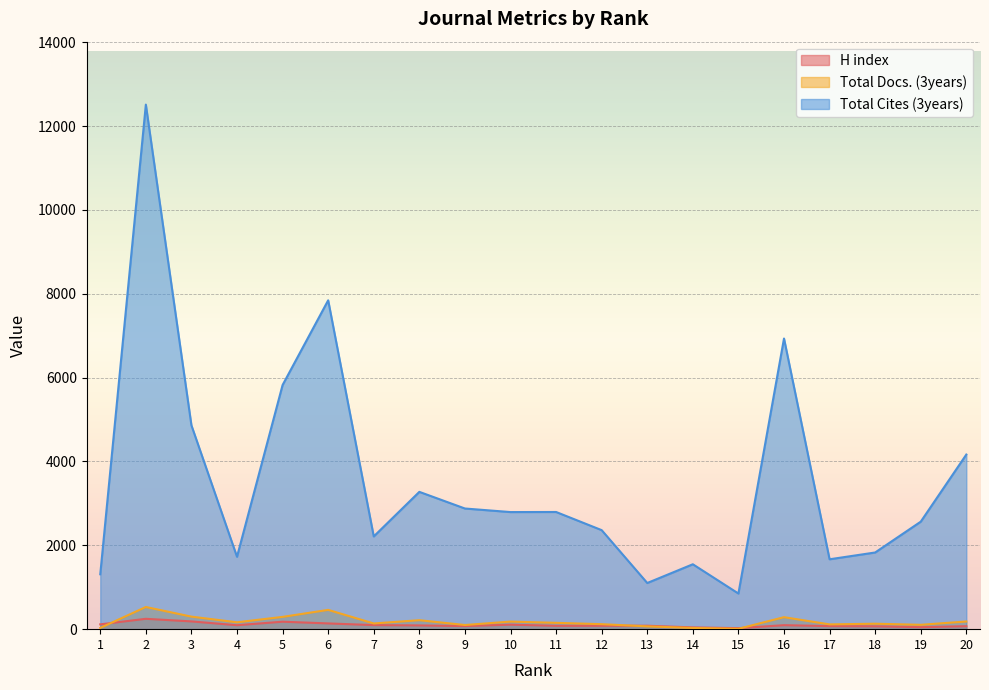

True or false: Total Cites (3years) and H index cross at least once.

False